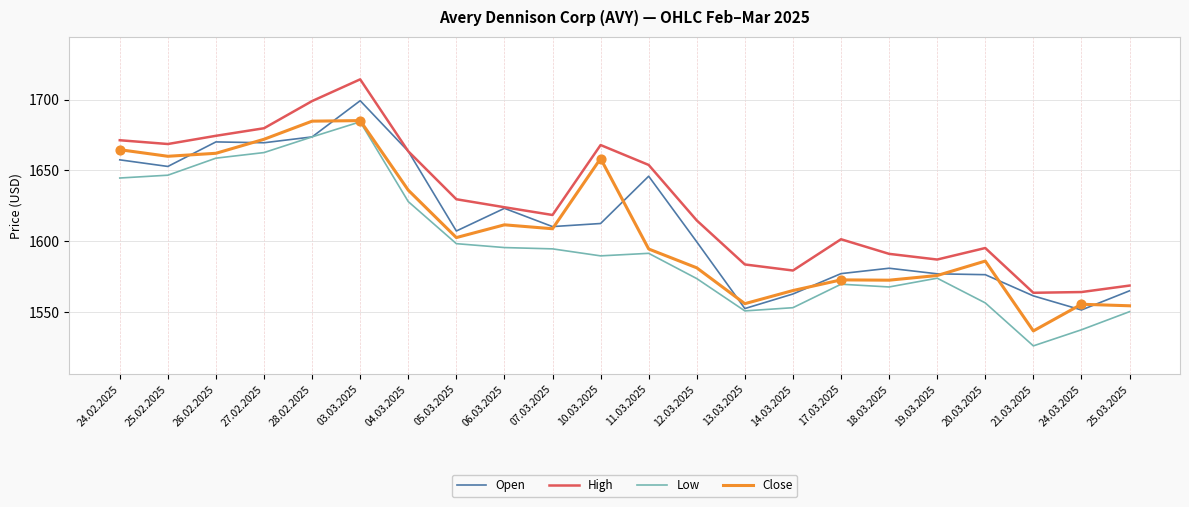

What are all the series names shown in the legend?

Open, High, Low, Close